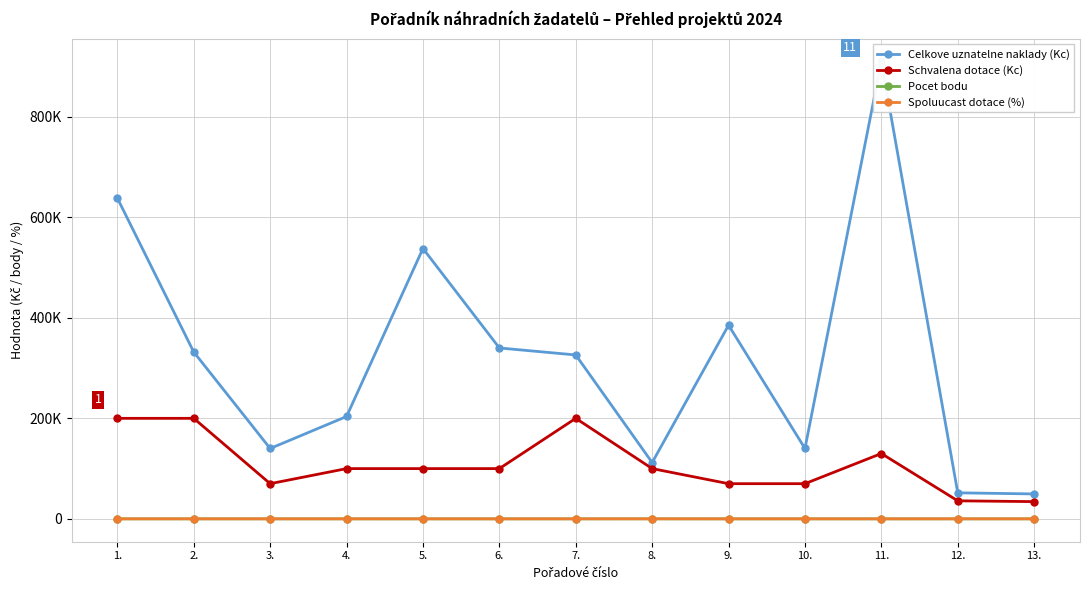

What is the approximate value of Pocet bodu at 10.?

23.0